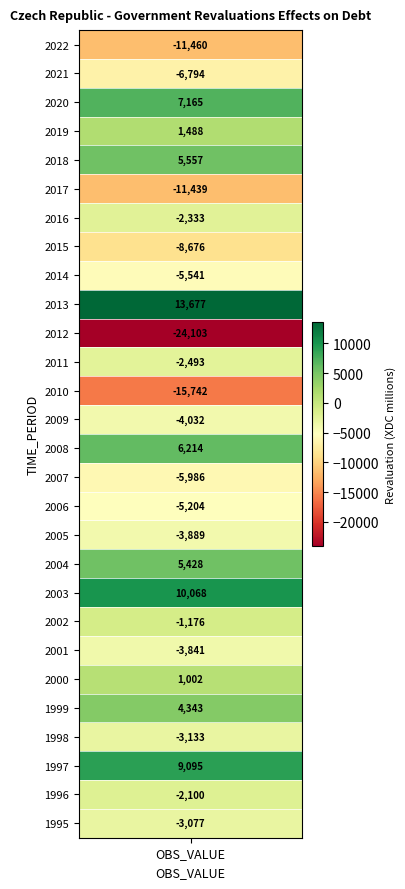

Between 2004 and 2010, which is larger?

2004